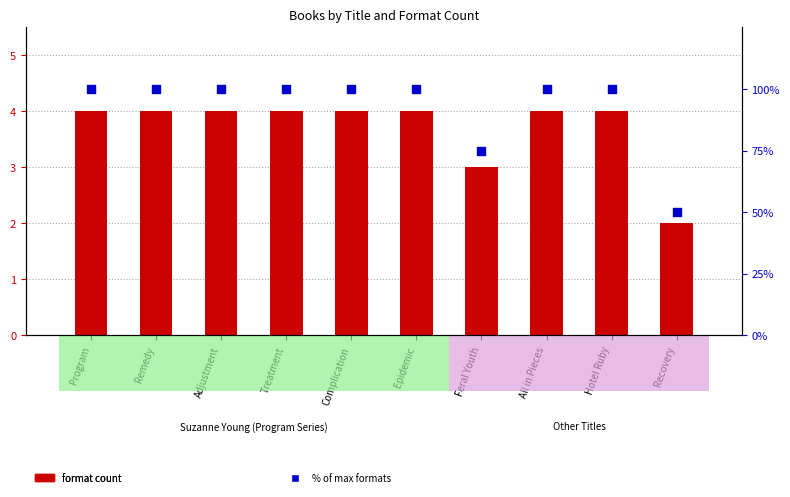

Is the value of % of max formats at Adjustment greater than the value of Format count at Recovery?

Yes